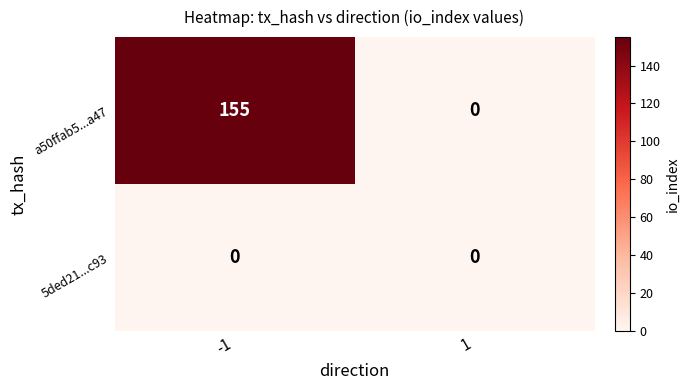

Which series has the largest range (max minus min)?

a50ffab5...a47